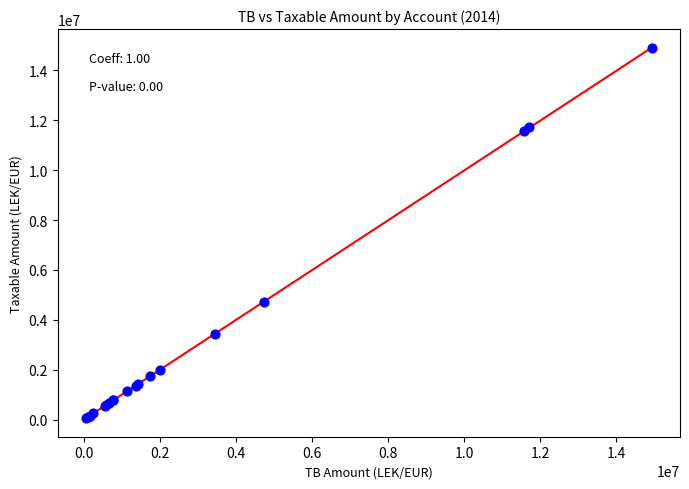

What Y value in the scatter plot is closest to 7474836?

4731146.9